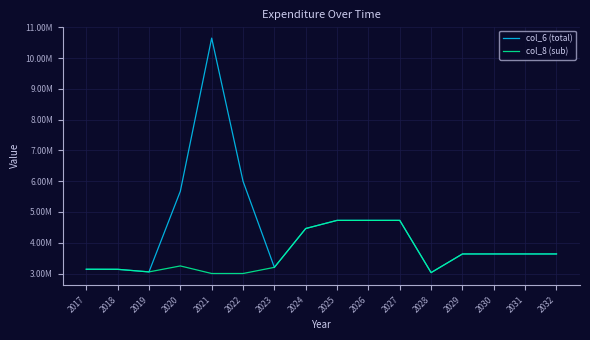

Rank the series by their maximum value, from highest to lowest.

col_6 (total), col_8 (sub)